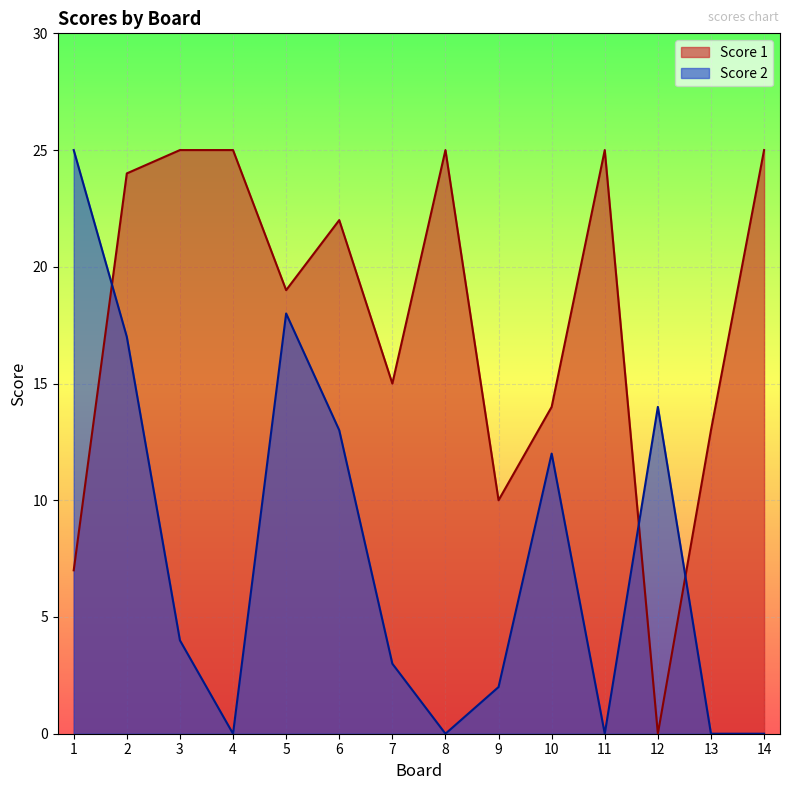

True or false: Score 1 and Score 2 cross at least once.

True